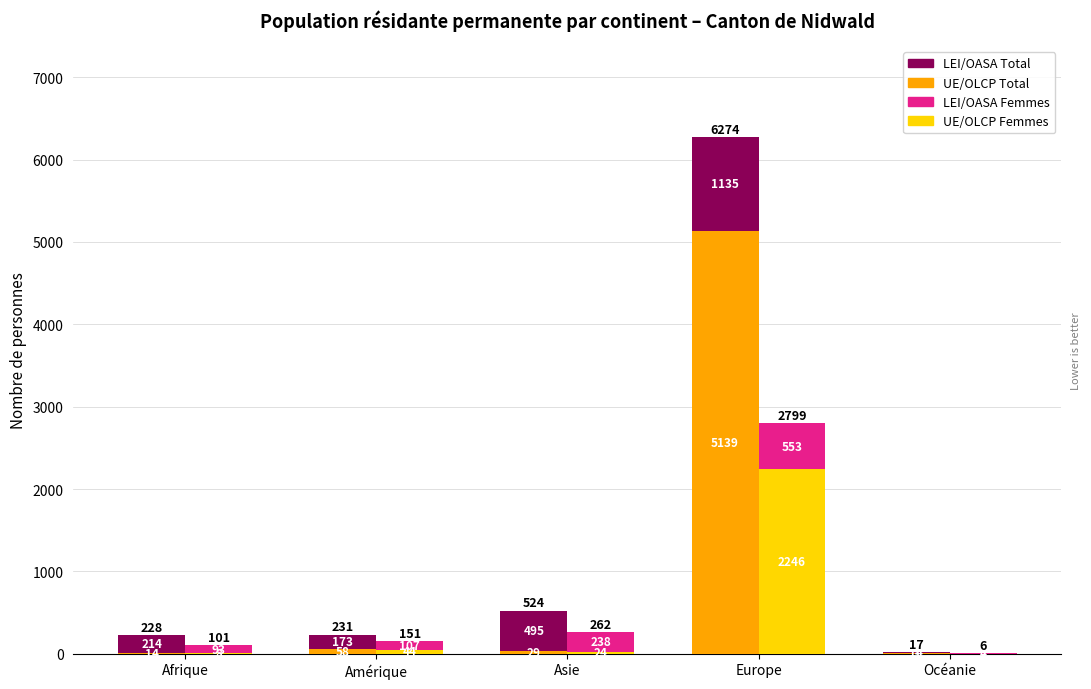

What is the difference between the LEI/OASA Total values at Amérique and Europe?

962